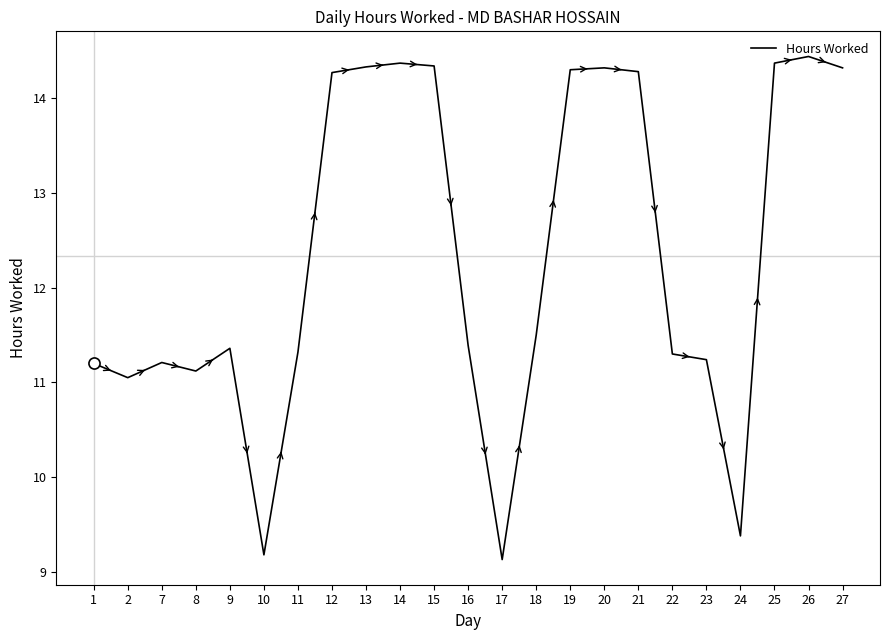

What is the difference between the values at 17 and 15?

5.2